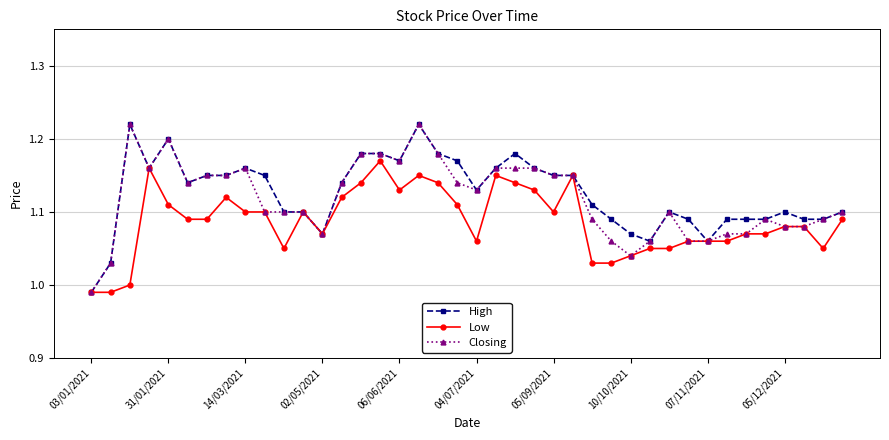

At how many categories does at least one series exceed 1?

39